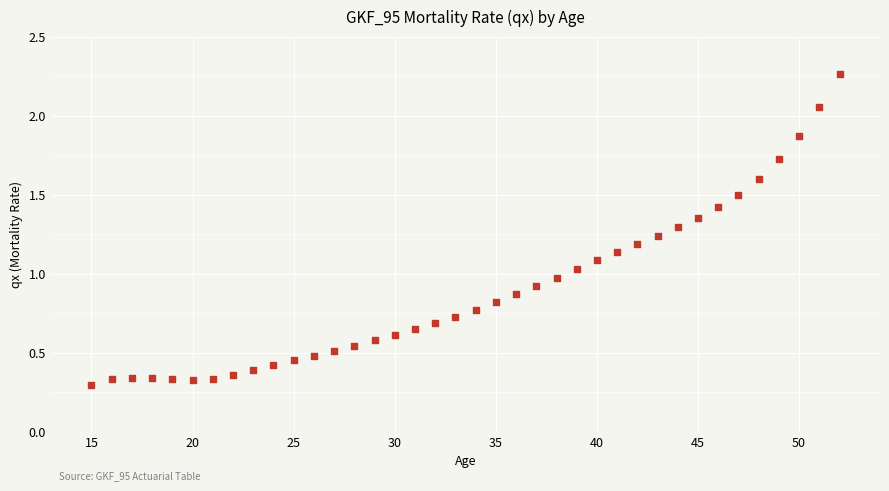

What is the range of Y values (max minus min)?

2.0